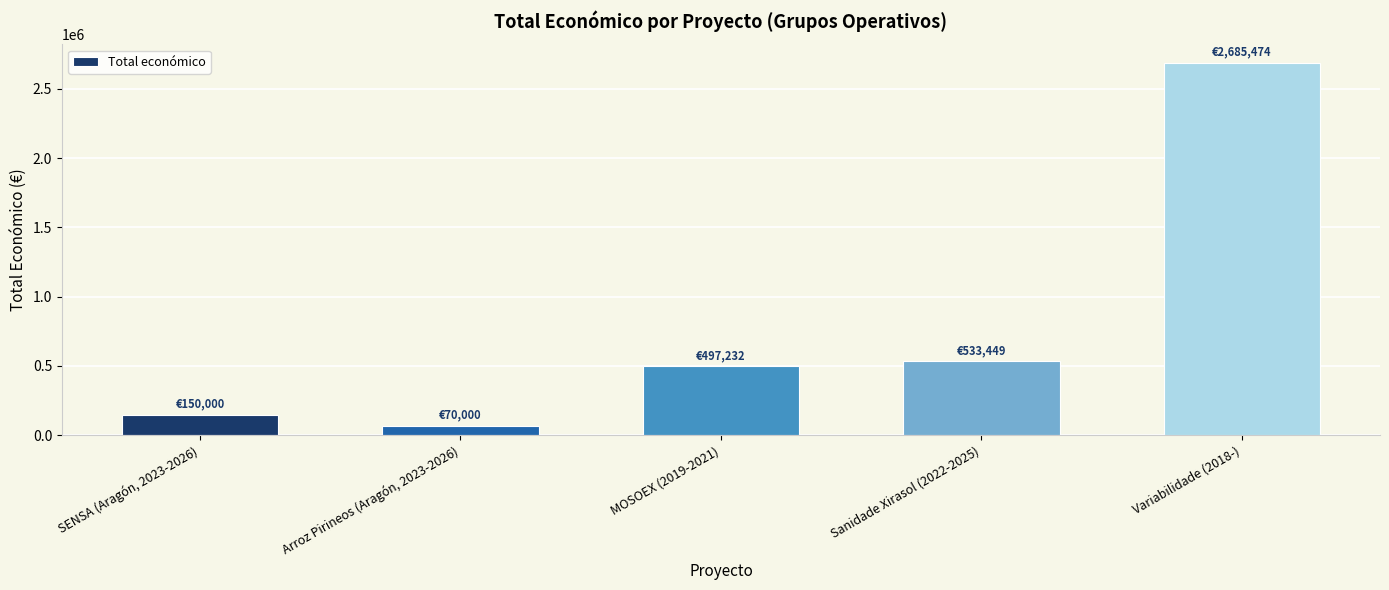

The chart shows a value of 184695 at Sanidade Xirasol (2022-2025). True or false?

False